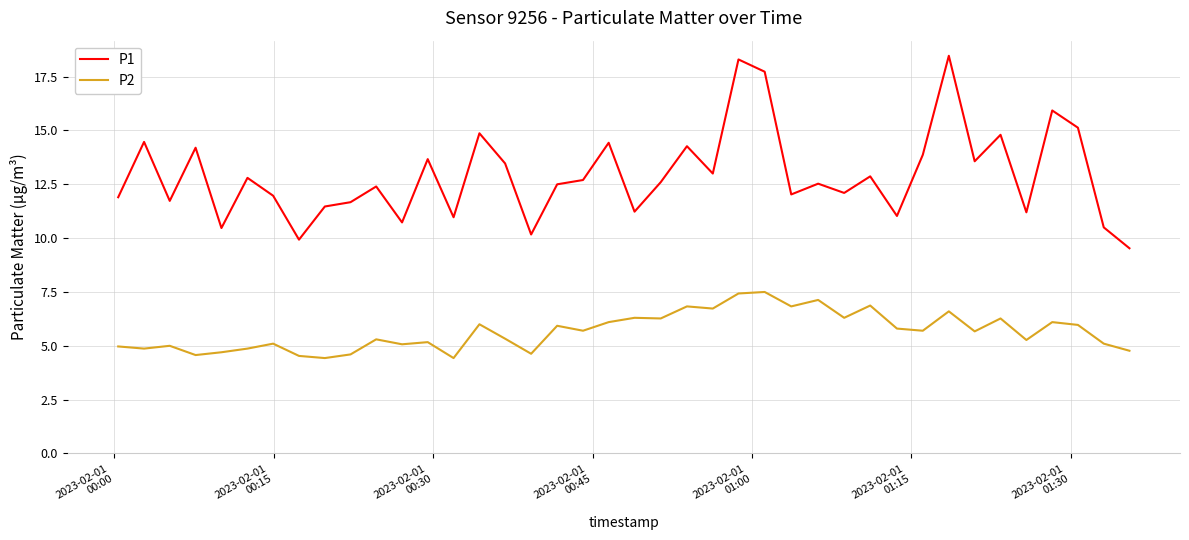

Which series has the largest range (max minus min)?

P1